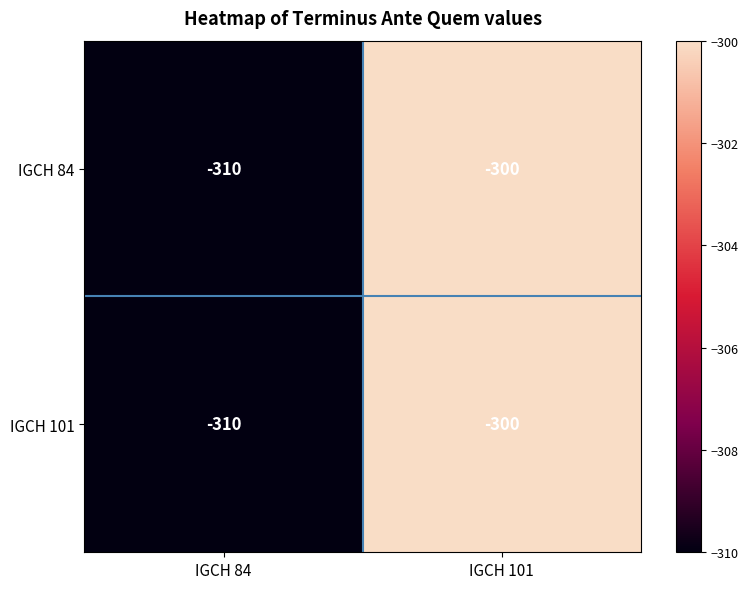

Count the number of data series in this chart.

2